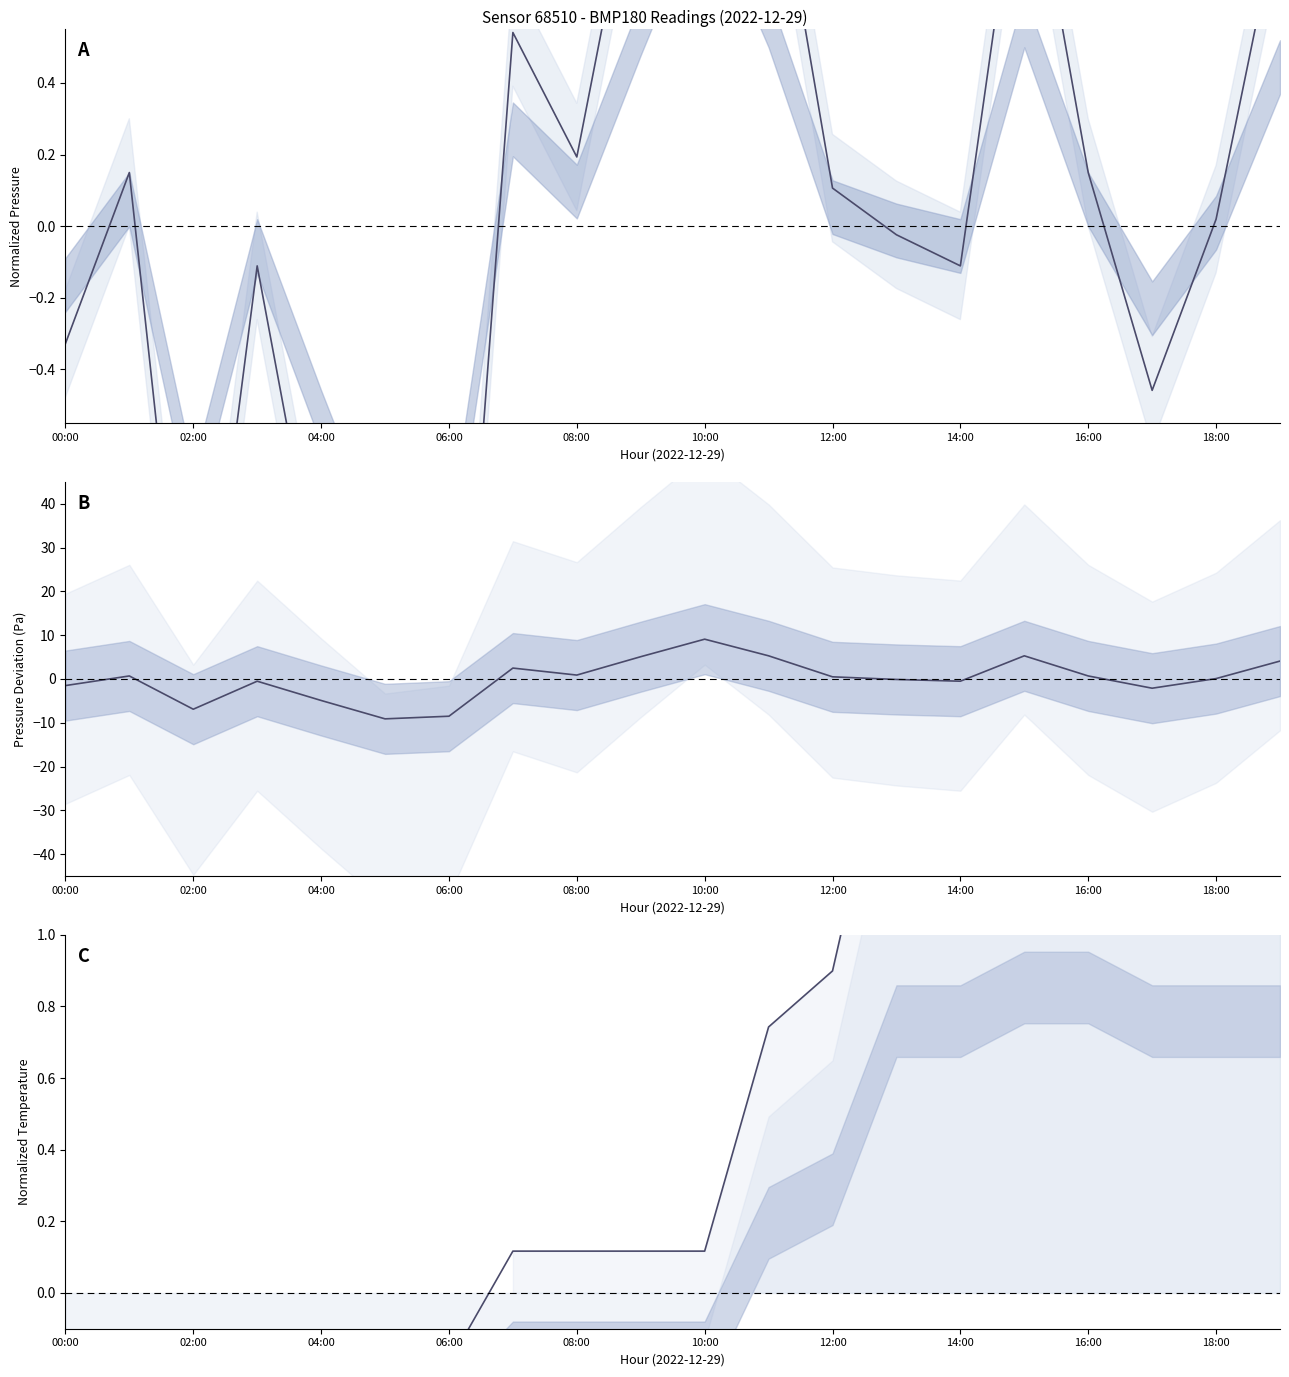

True or false: pressure has a value of 1.3 at 19.

False